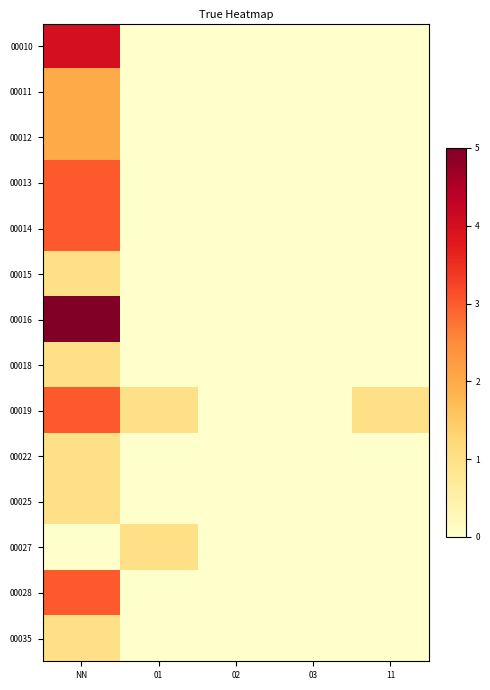

Between 03 and 01, which is larger?

03